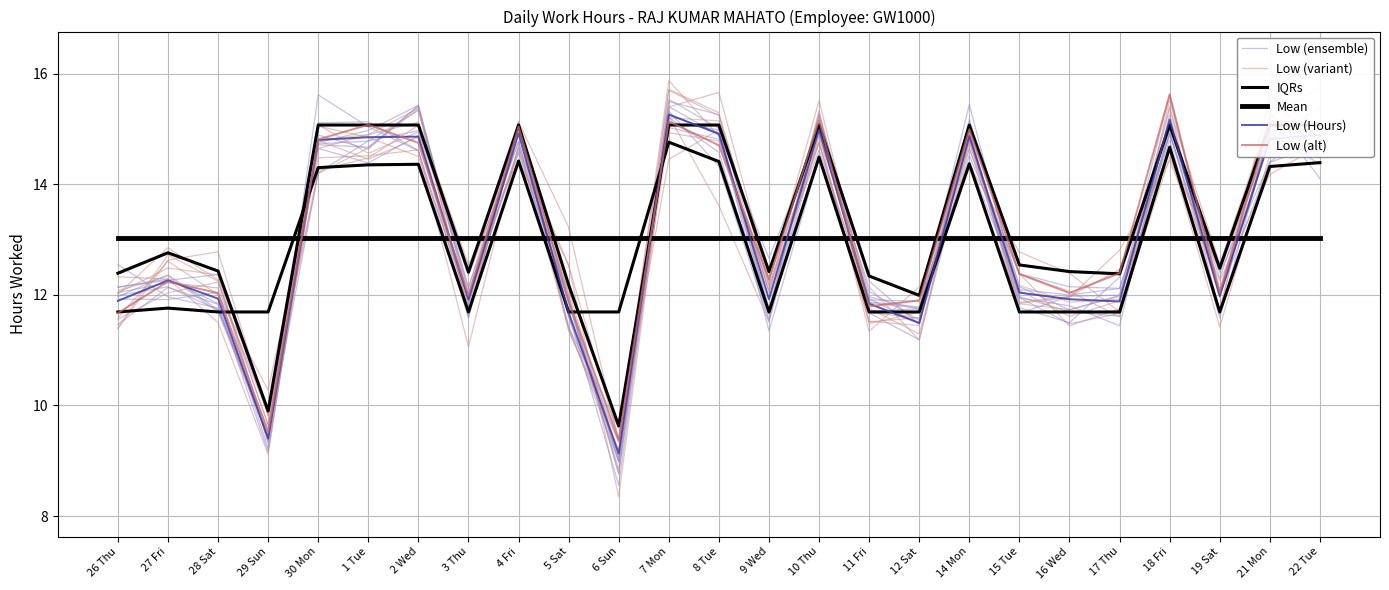

In IQRs, how many points are lower than both neighbors (excluding endpoints)?

7